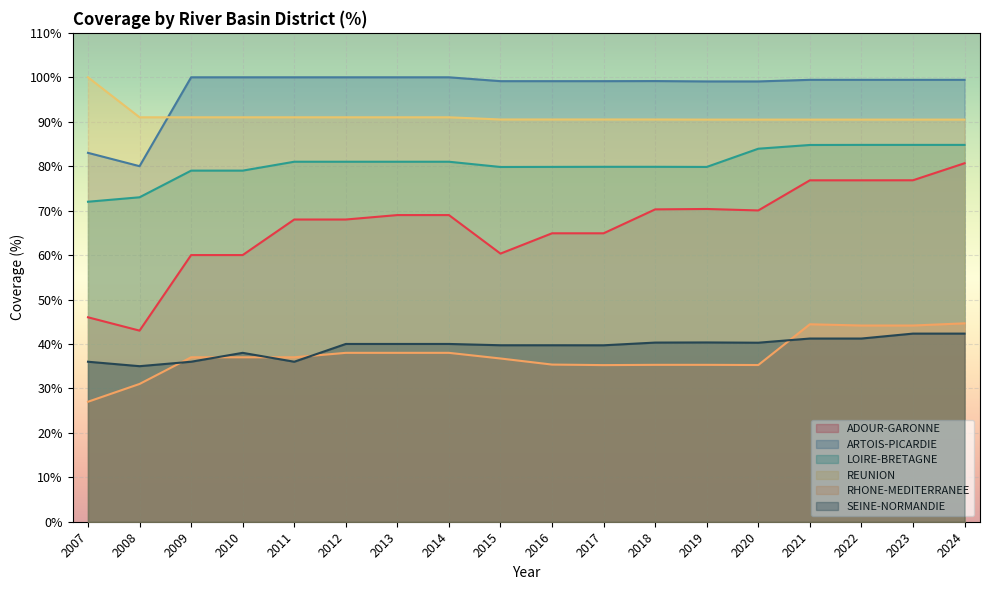

What is the minimum value for ARTOIS-PICARDIE?

80.0